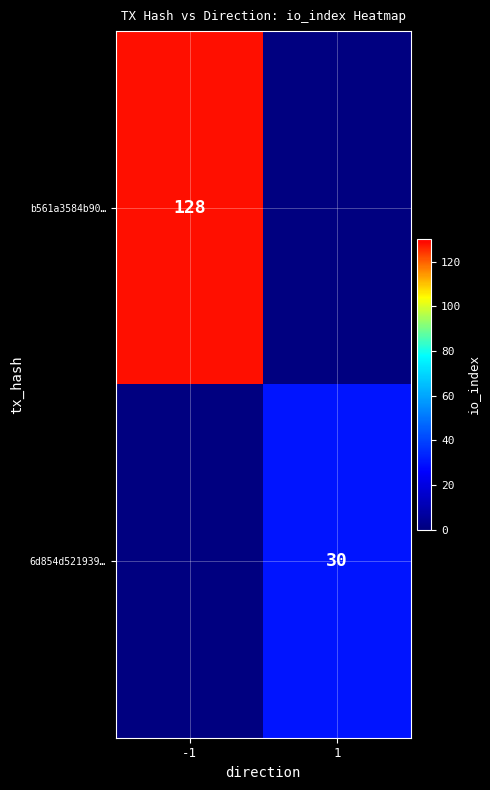

The value of b561a3584b90… at -1 is 128. True or false?

True